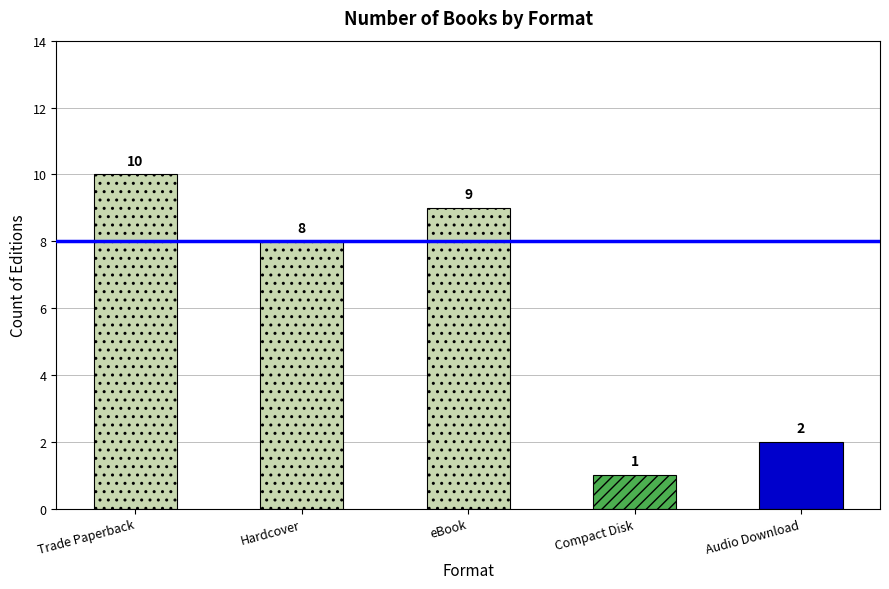

At which category does the chart reach its peak across all series?

Trade Paperback